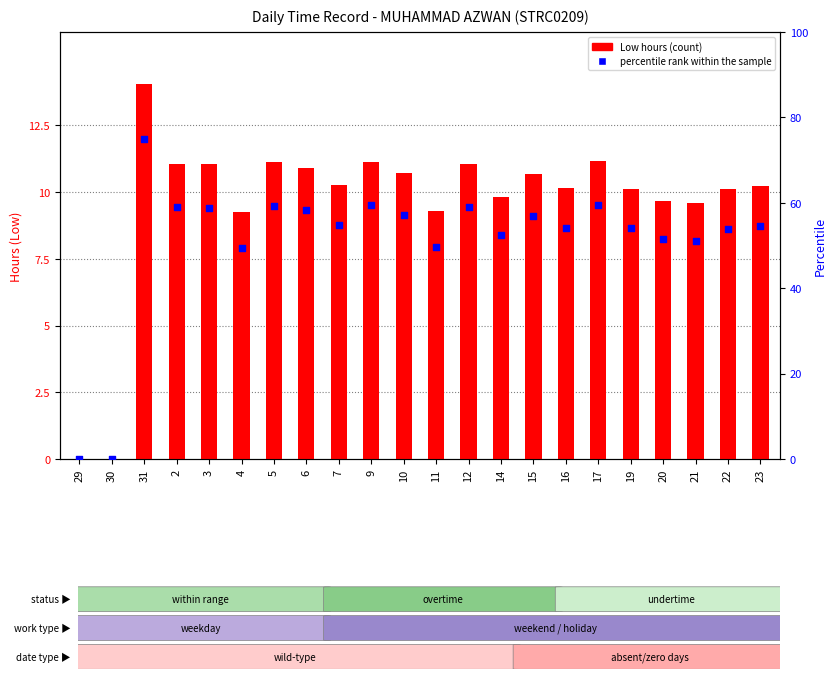

What are all the series names shown in the legend?

Low (hours), percentile rank within the sample